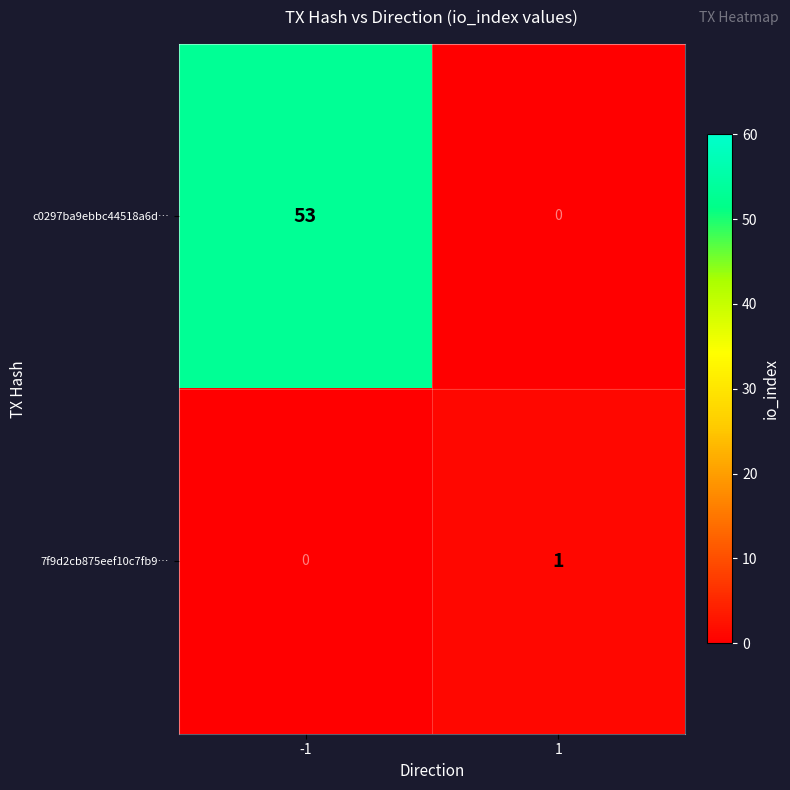

What is the maximum value shown in the chart?

53